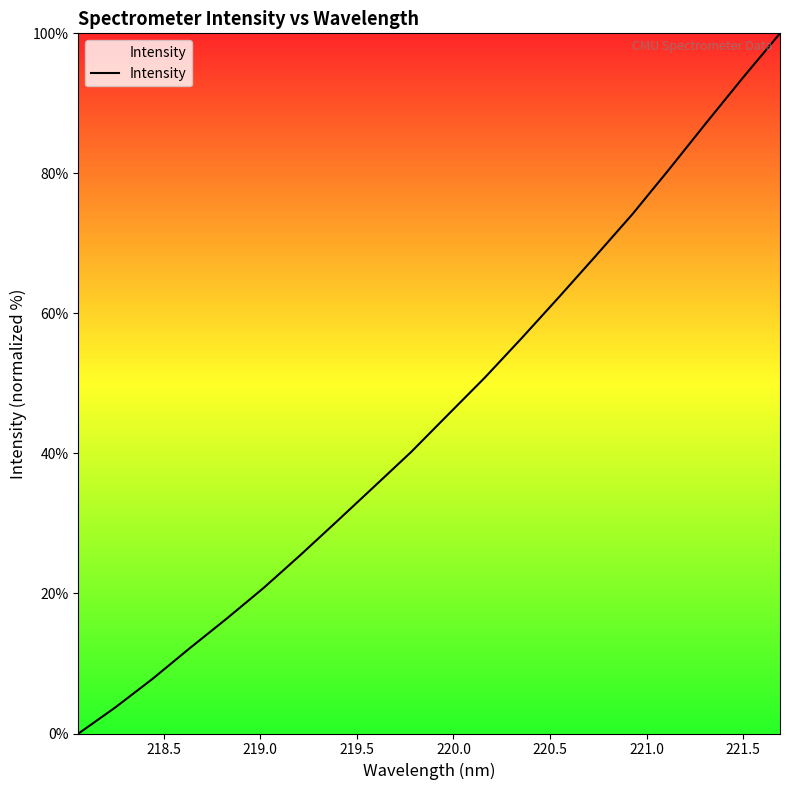

What is the difference between the maximum and minimum values?

100.0